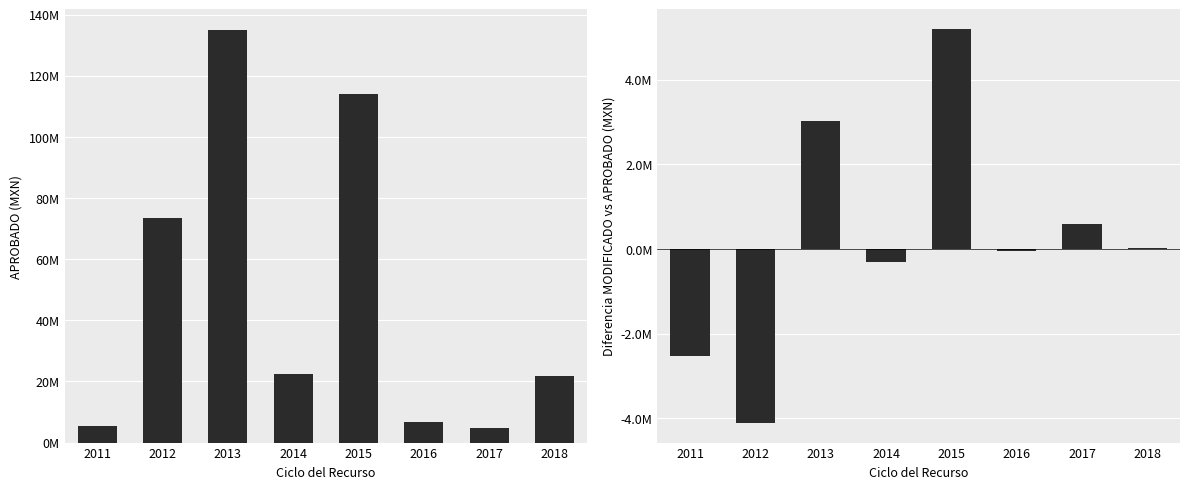

Where does the MODIFICADO - APROBADO series first go above 32000?

2013